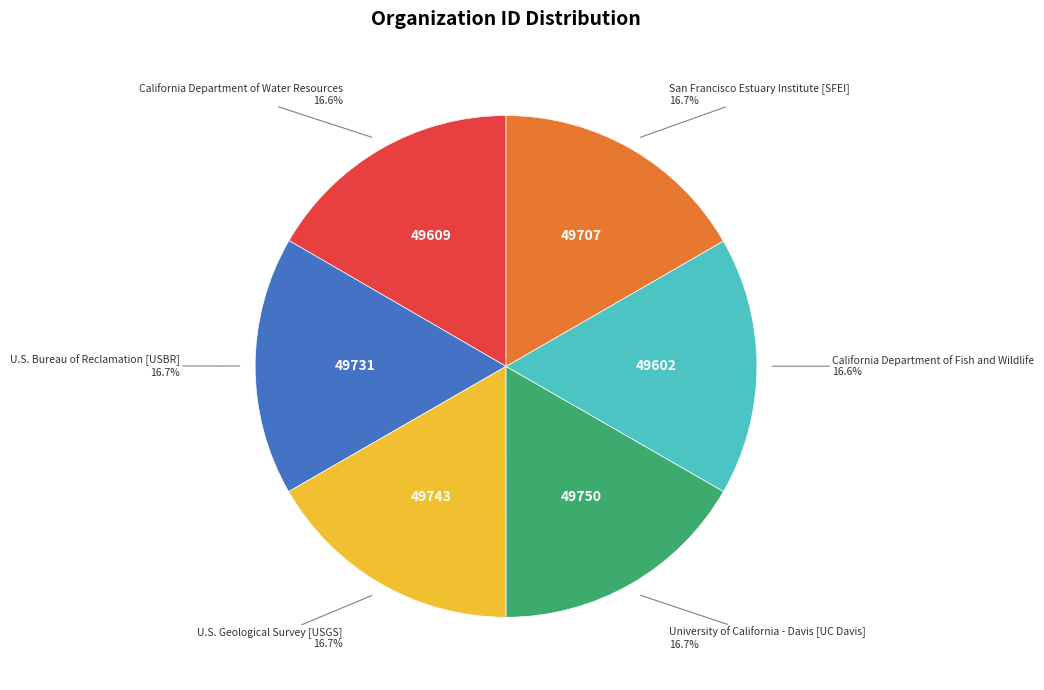

Does any single category account for the majority?

No